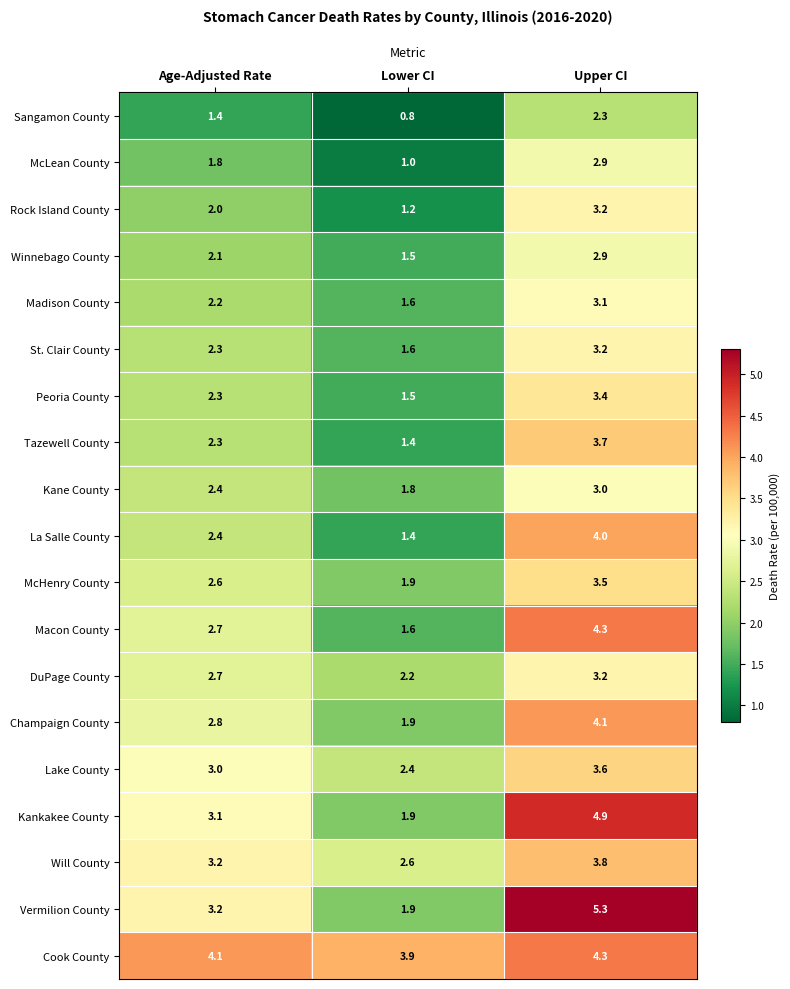

Count the number of categories in the chart.

3